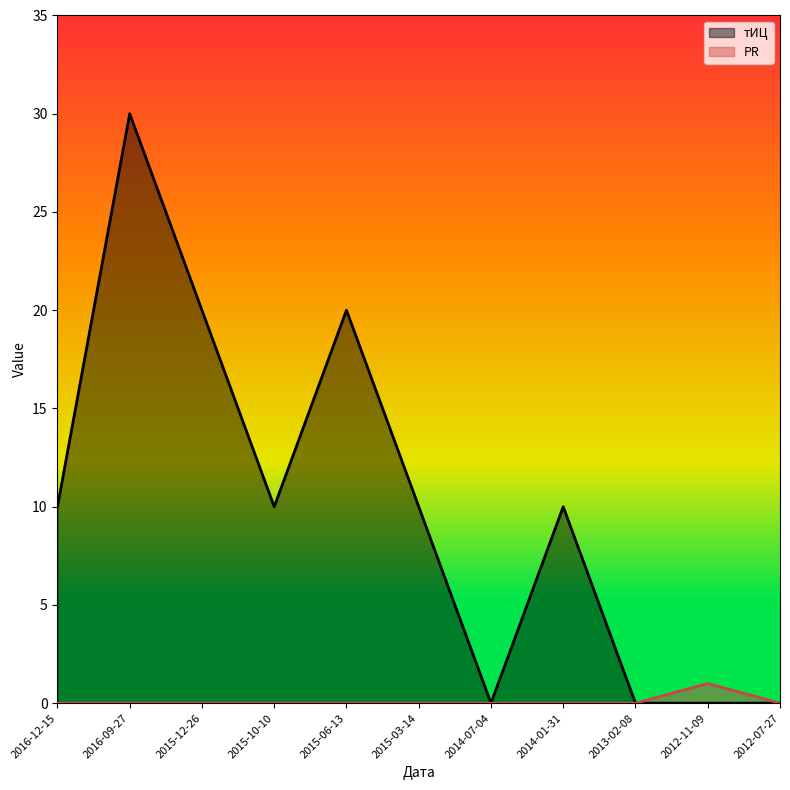

What is the label of the 9th point from the left?

2013-02-08